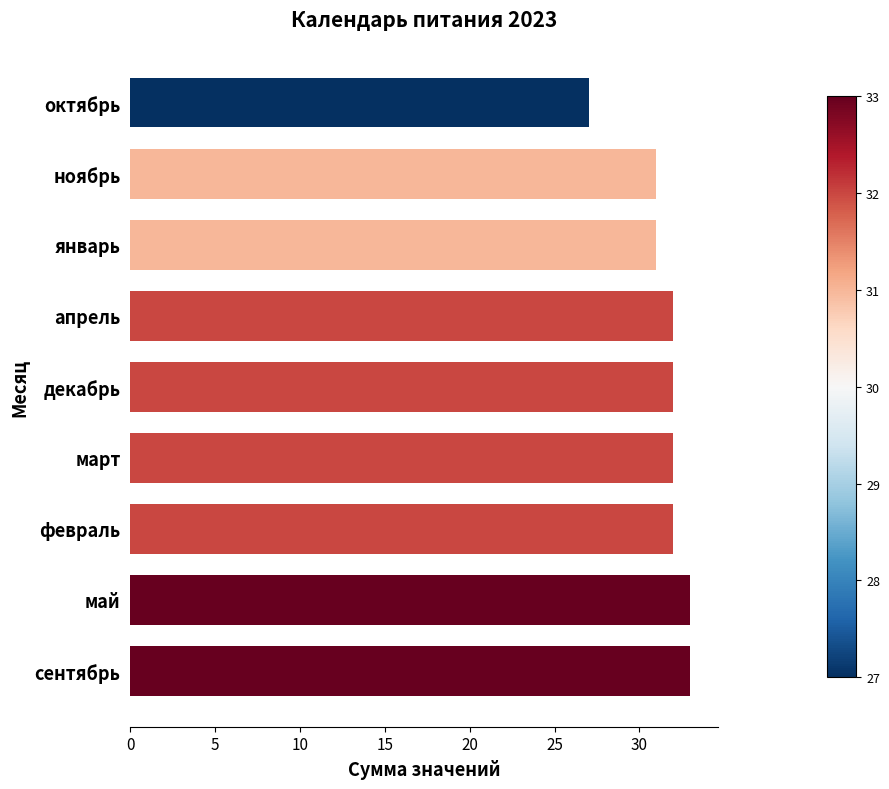

Read the value at май.

33